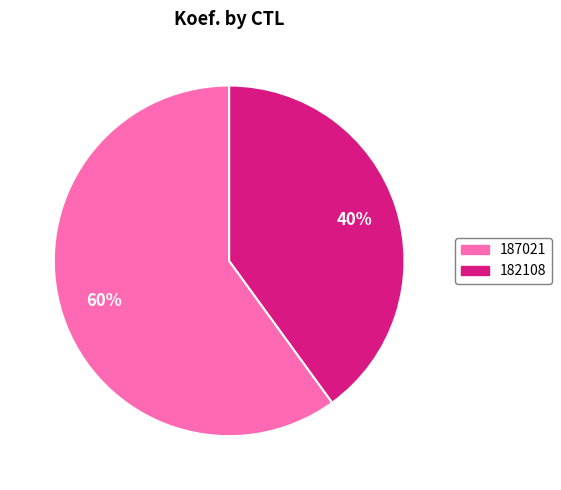

Is the sum of 187021 and 182108 greater than half?

Yes